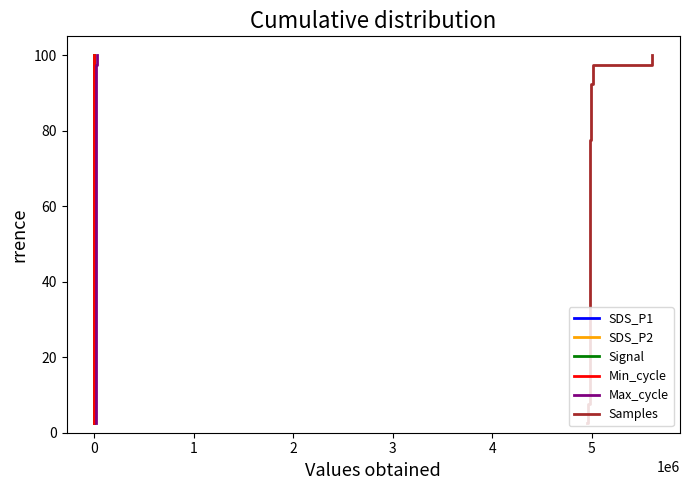

What is the maximum value for Samples?

100.0